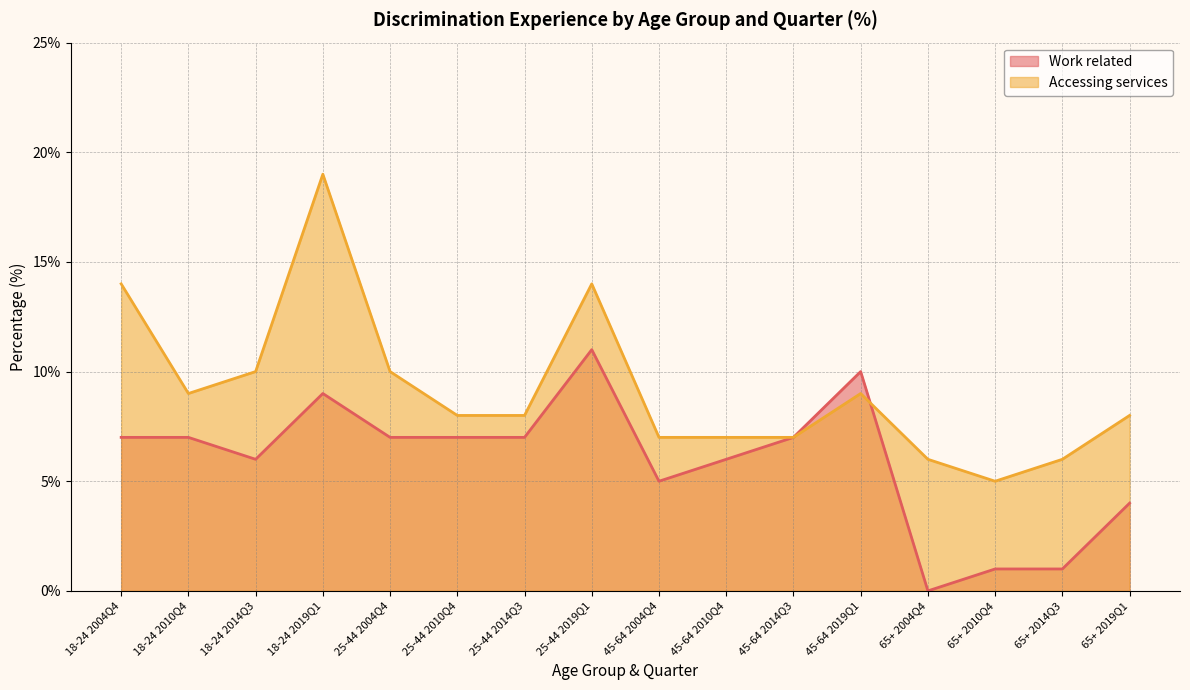

True or false: Accessing services and Work related cross at least once.

True